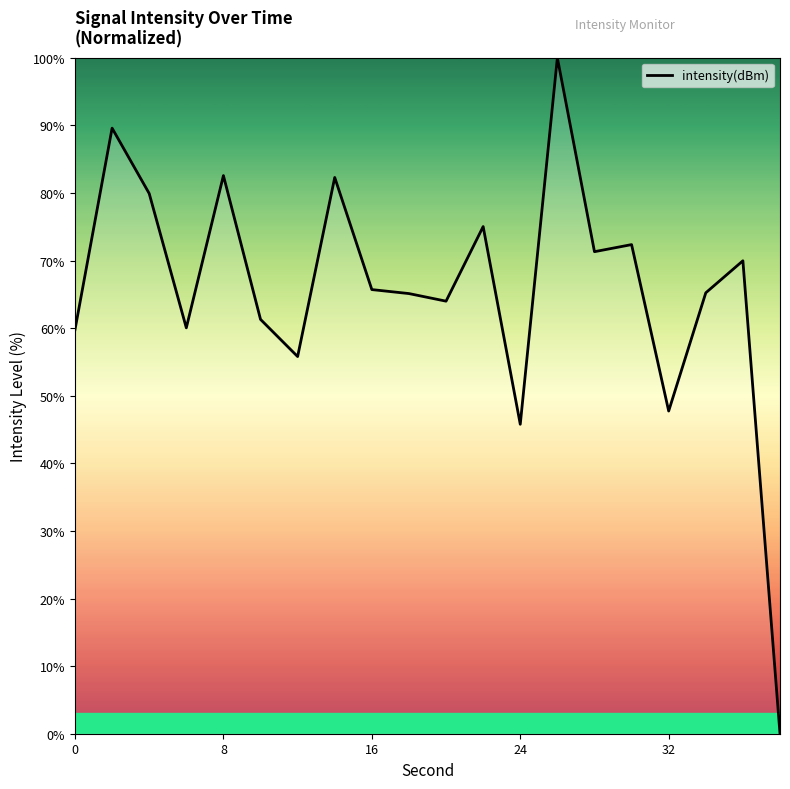

What is the maximum value shown in the chart?

100.0